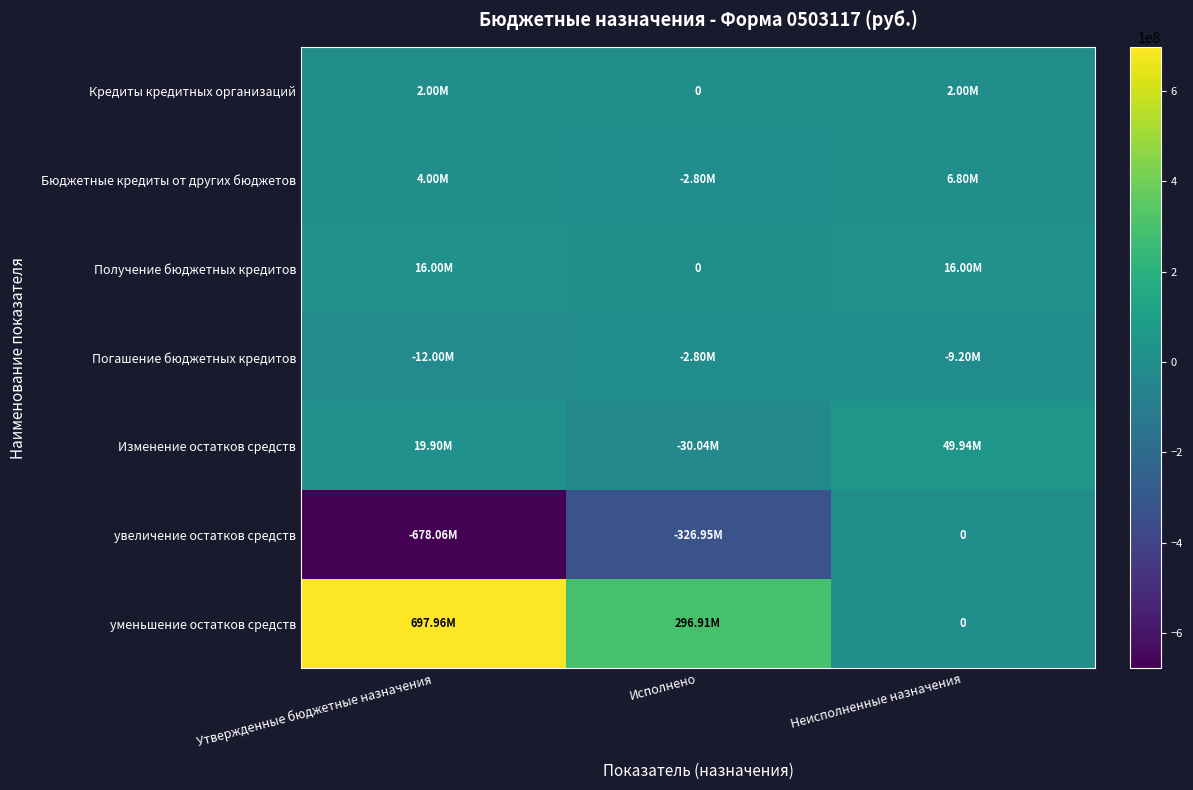

At which category does the chart reach its minimum across all series?

Утвержденные бюджетные назначения